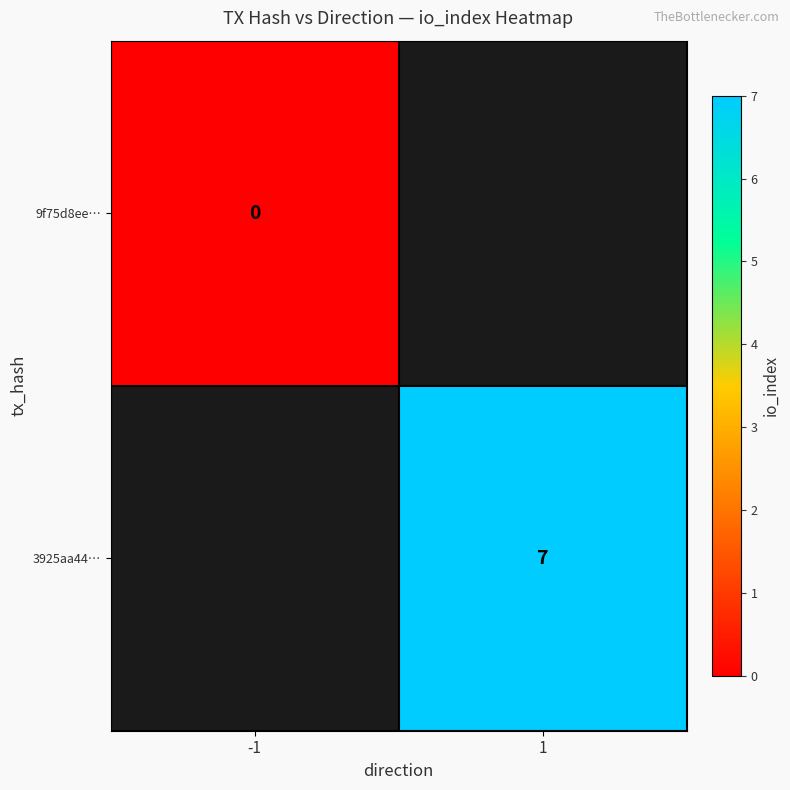

The value of 3925aa44… at 1 is 2. True or false?

False